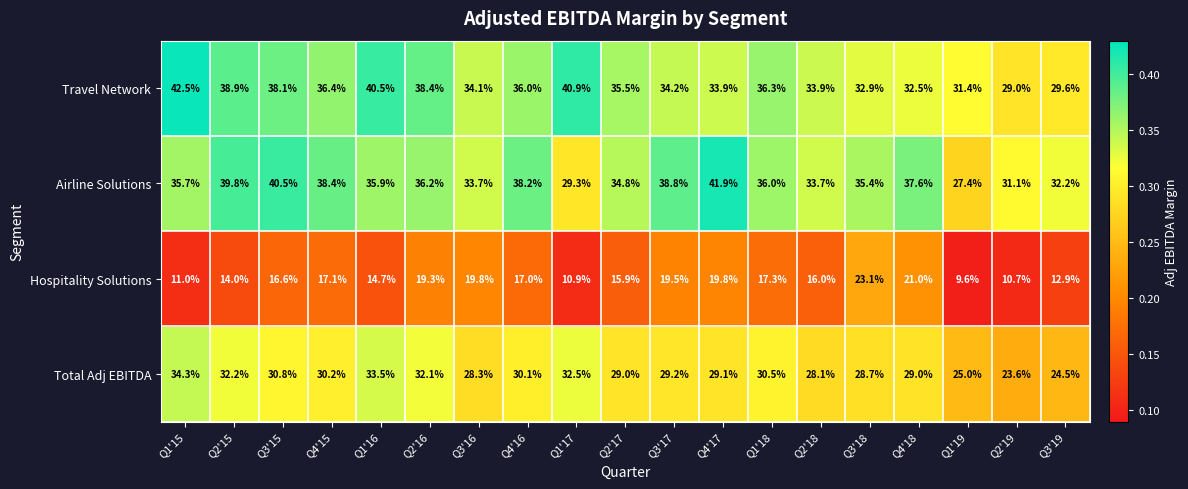

Count the number of categories in the chart.

19